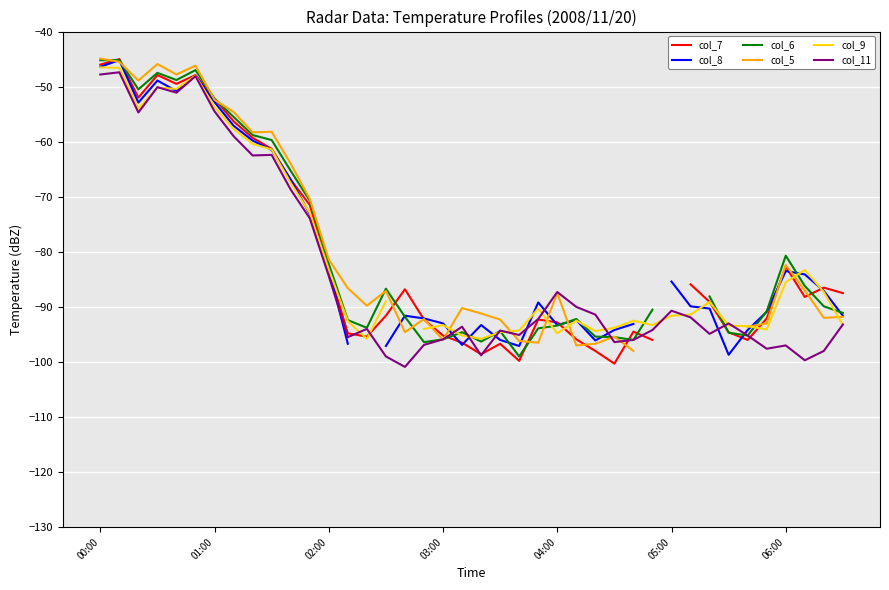

Is it true that col_11 equals -161.8 at 05:00?

False